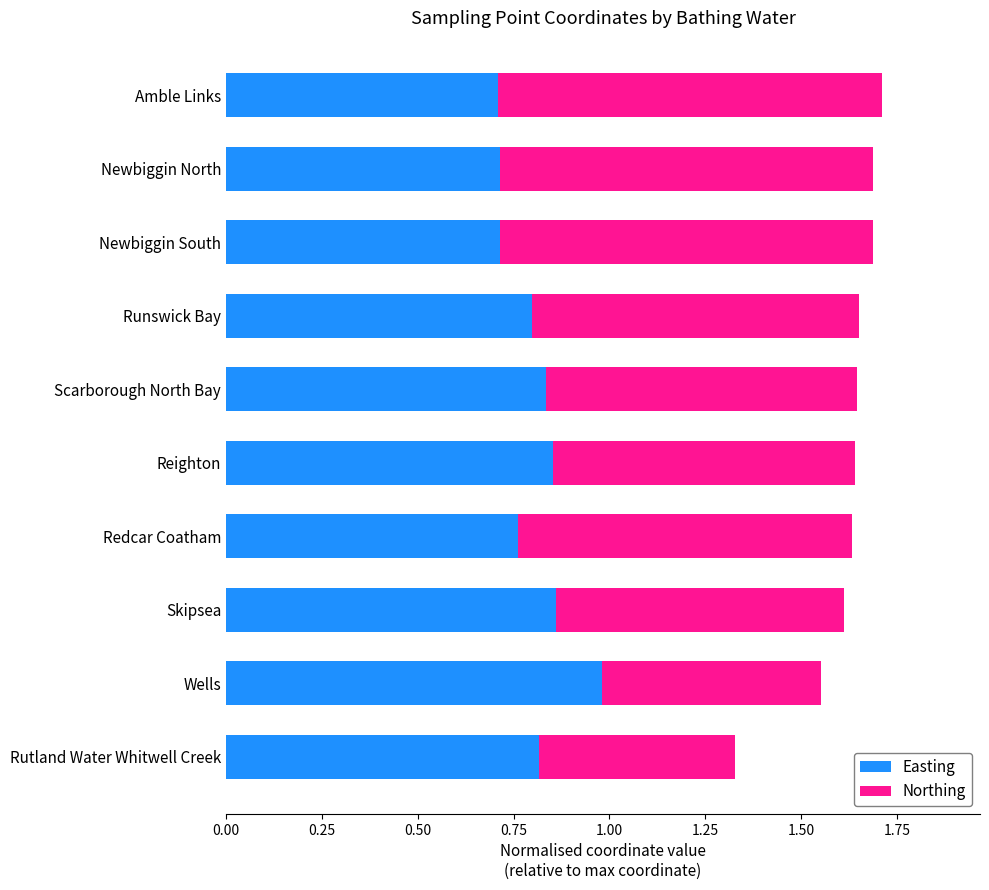

What is the minimum value for Easting?

0.7